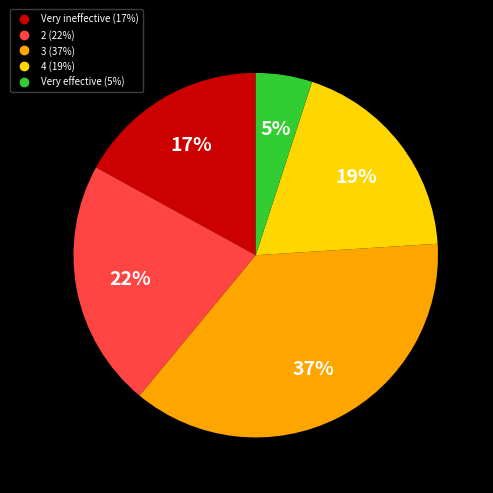

To the nearest percent, what is the average slice percentage?

20%